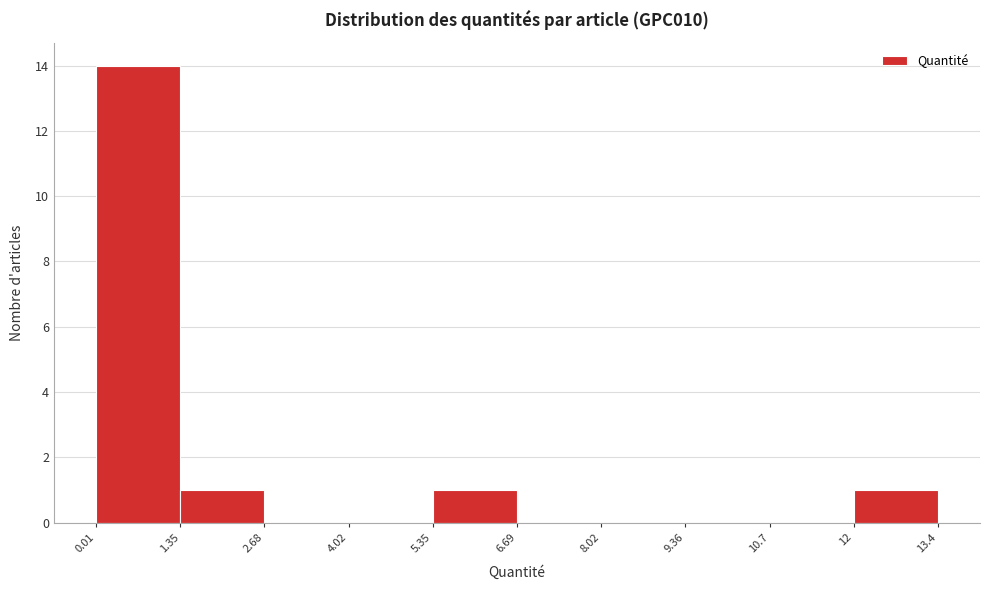

How tall is the bar that spans 1.35 to 2.68 on the x-axis? The values are not printed on the chart, so give them approximately, as read against the axis.

1